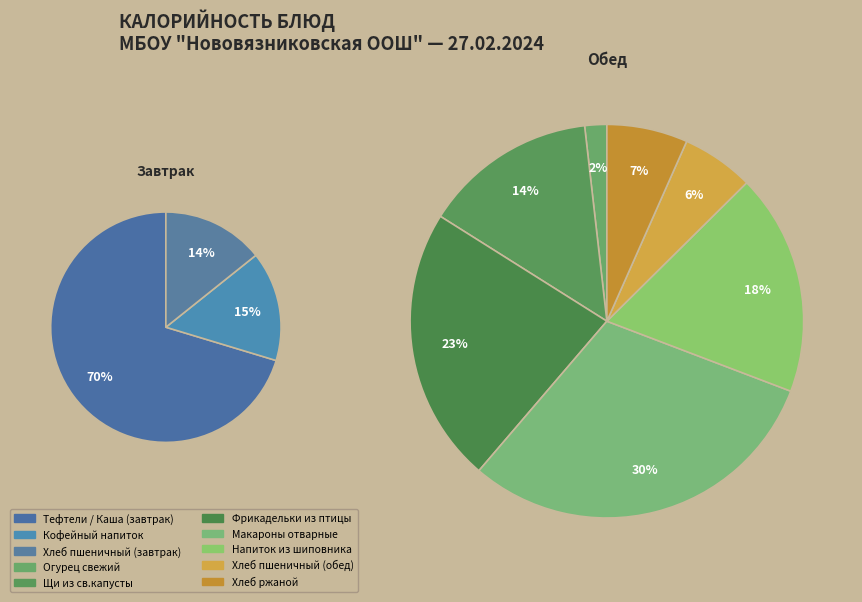

Is Хлеб пшеничный (завтрак) the majority of the pie?

No